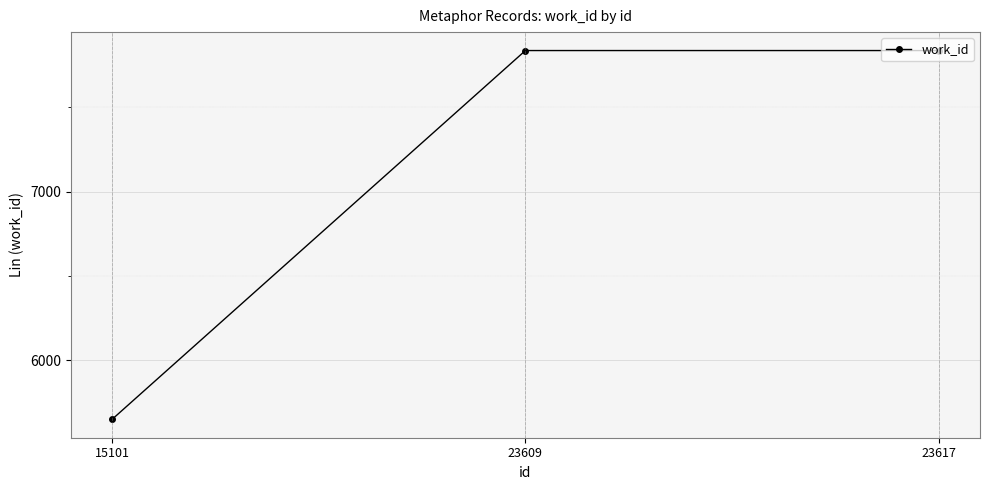

How many values are below 7836?

1